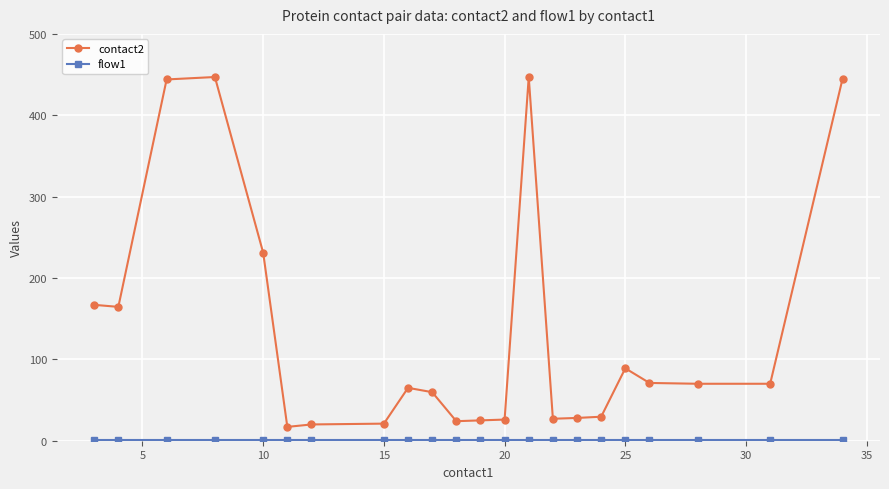

Count the number of categories in the chart.

22